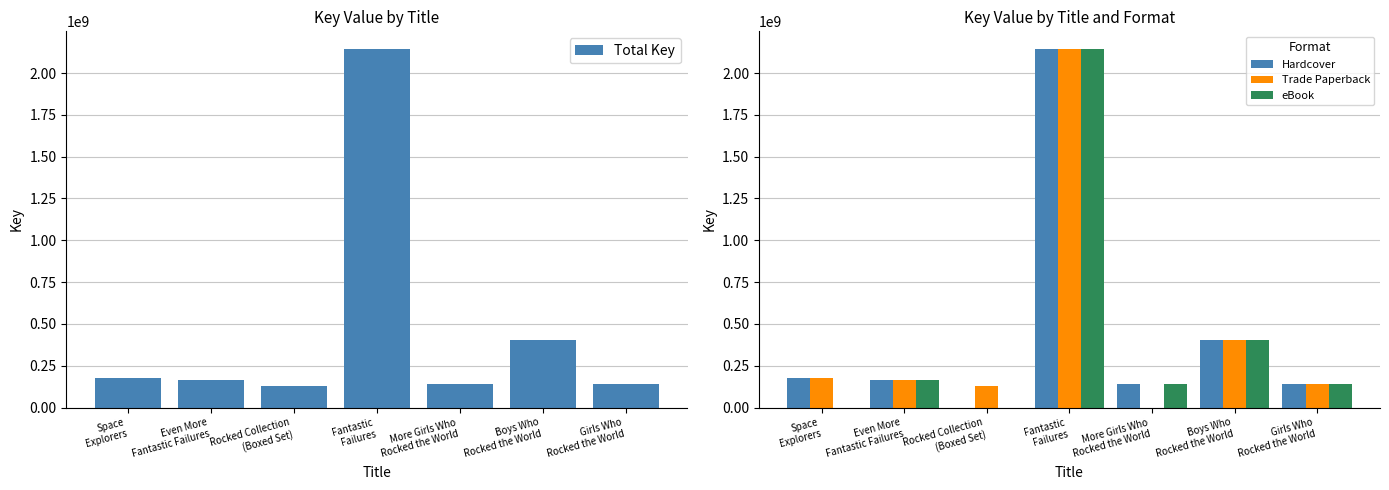

What is the difference between the maximum and minimum values in the Trade Paperback series?

2142348018